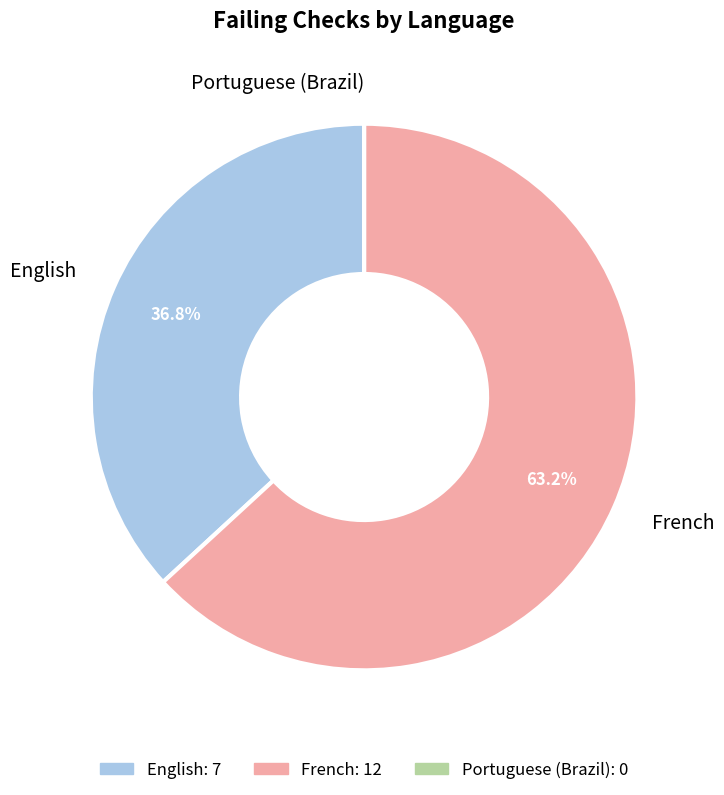

True or false: English accounts for 37% of the total.

True